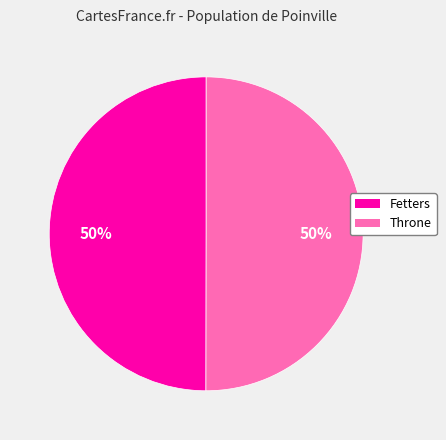

How many segments does this pie chart have?

2